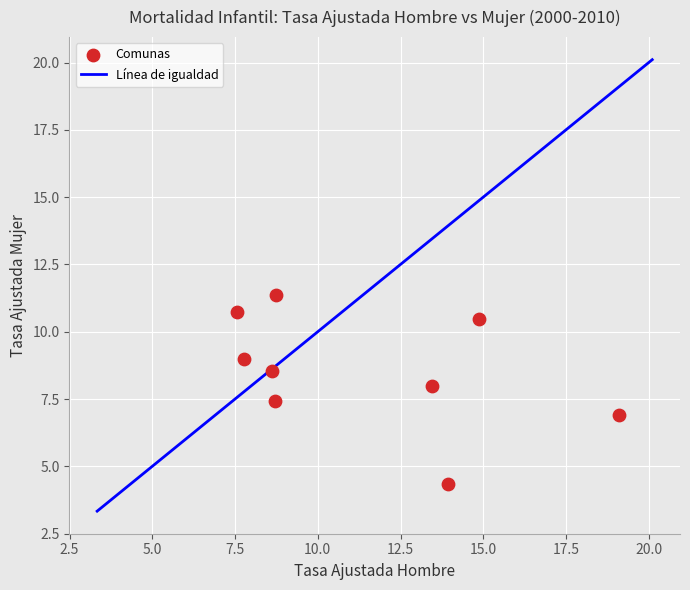

What is the range of Y values (max minus min)?

7.0